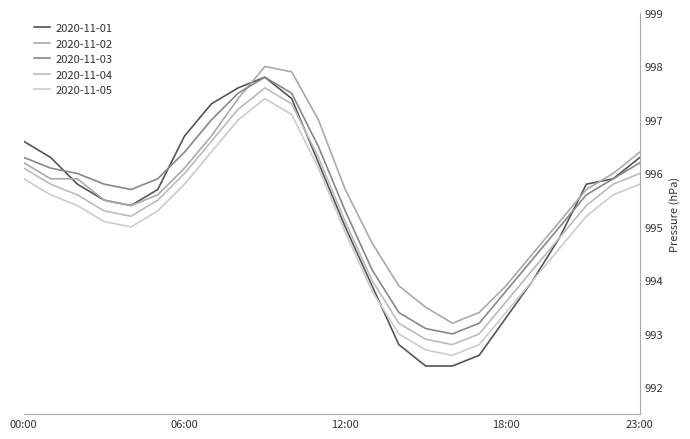

How many lines are shown in the chart?

5